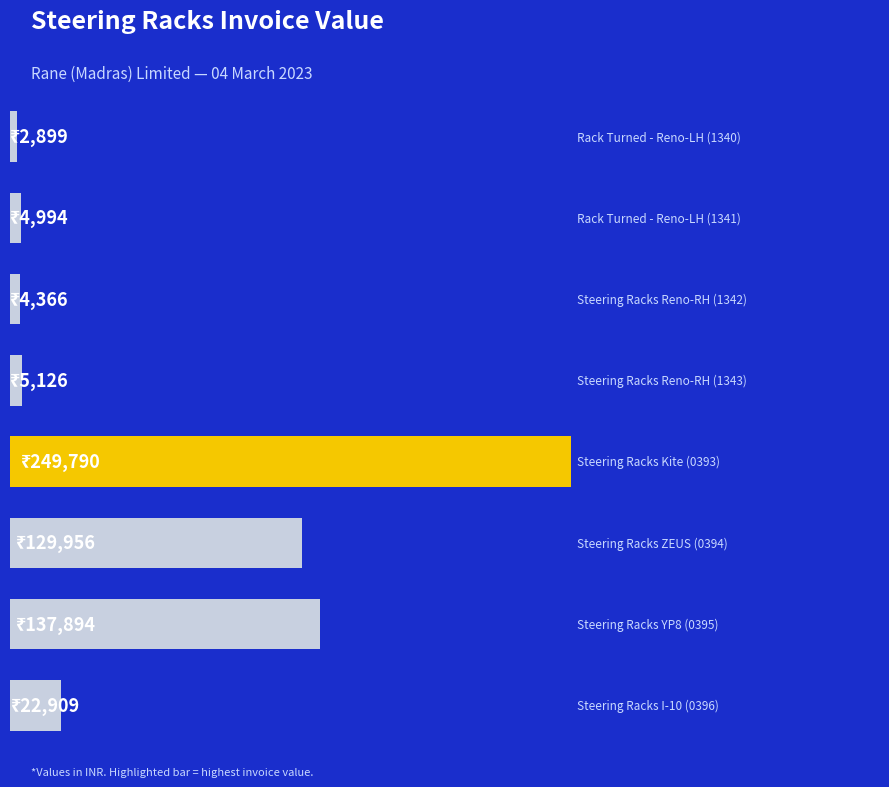

Are the bars horizontal?

Yes